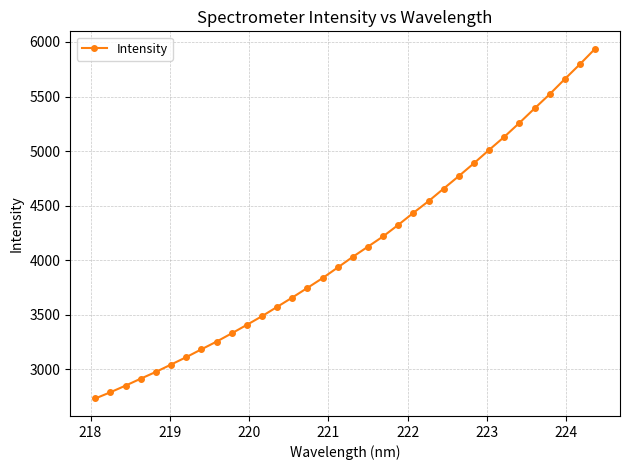

How many values are below 4031?

17